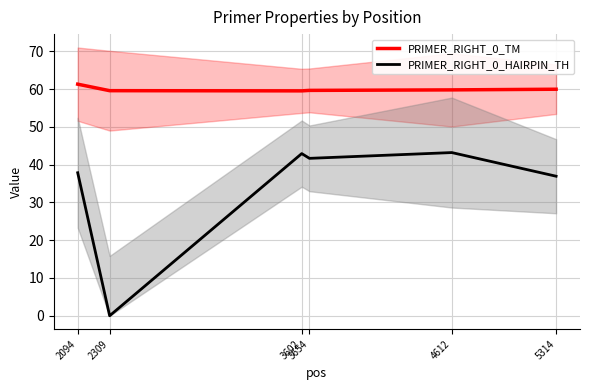

What is the spread (max minus min) of values at 4612?

16.6